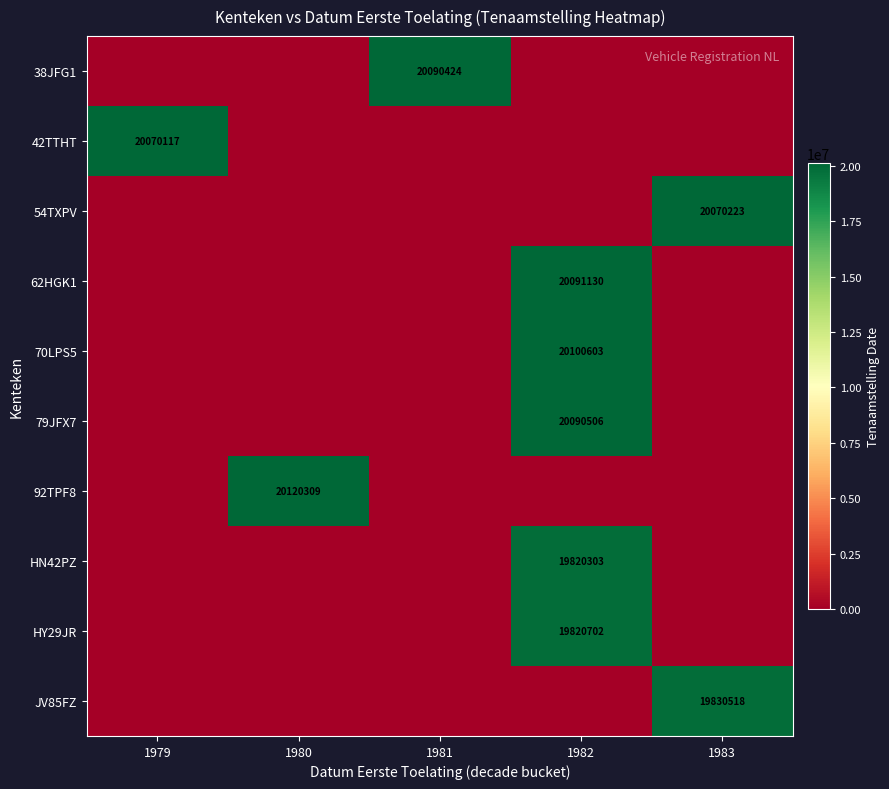

How many values in the 54TXPV series exceed 0?

1